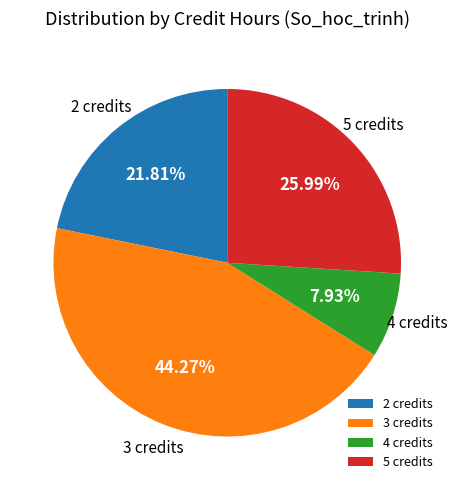

Do 2 credits and 4 credits together represent more than half of the pie?

No